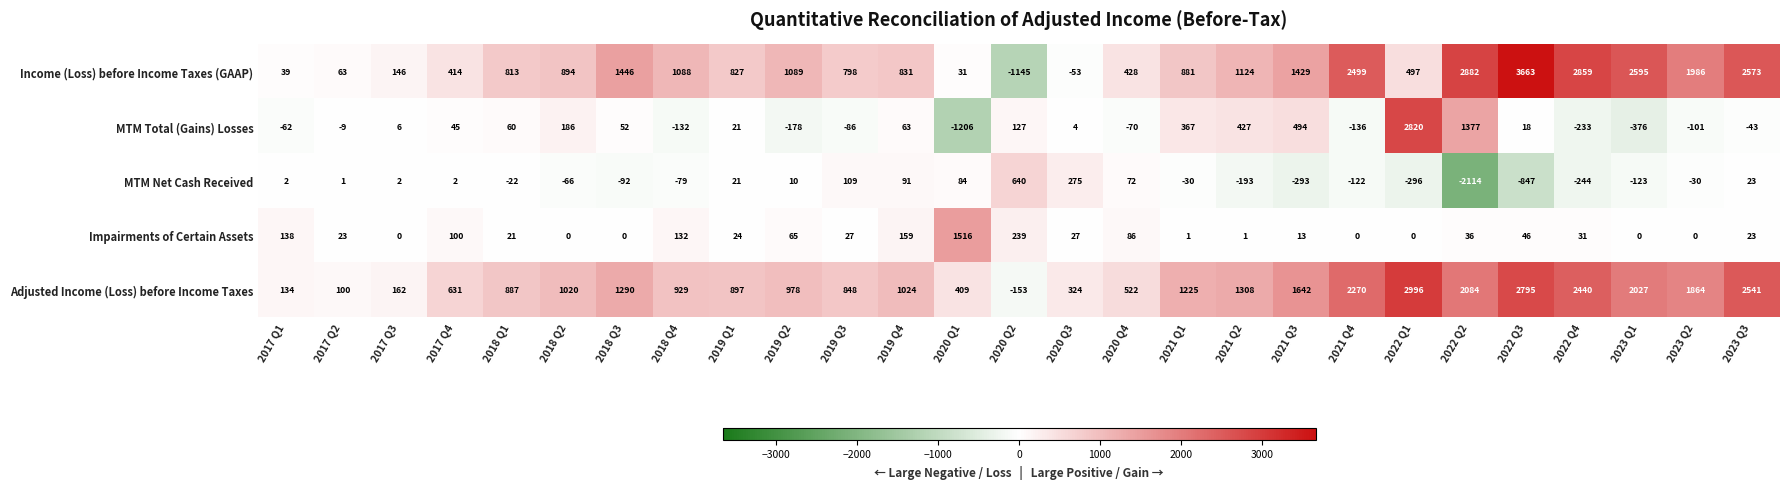

Count the number of data series in this chart.

5